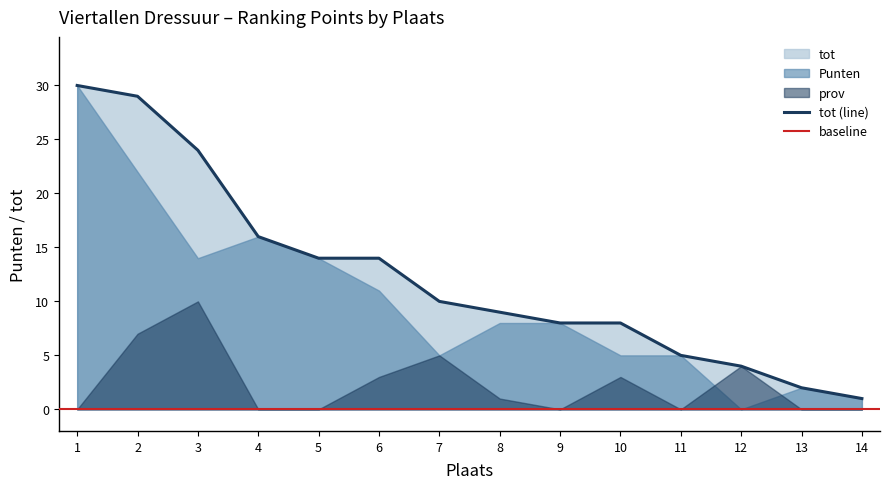

True or false: tot and Selectiepunten intersect in this chart.

False